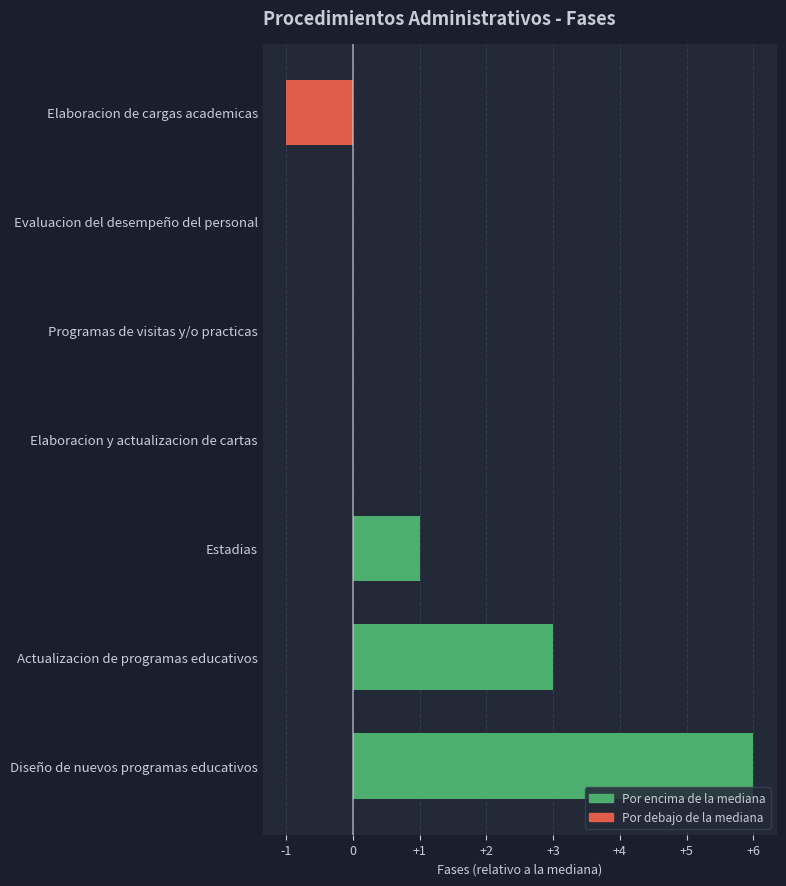

What is the greatest value displayed?

6